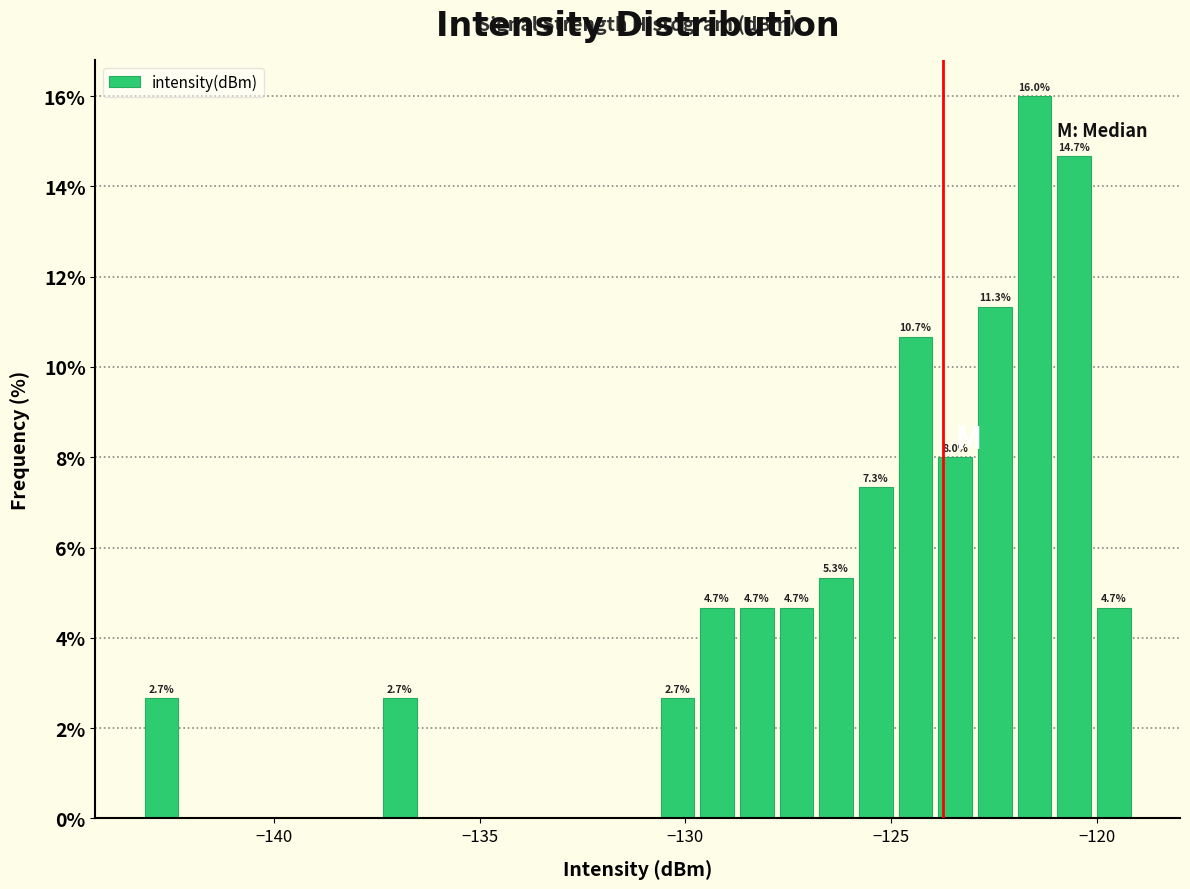

Around what value on the x-axis is the tallest bar? Give the approximate position of its centre, as read against the axis.

-121.5